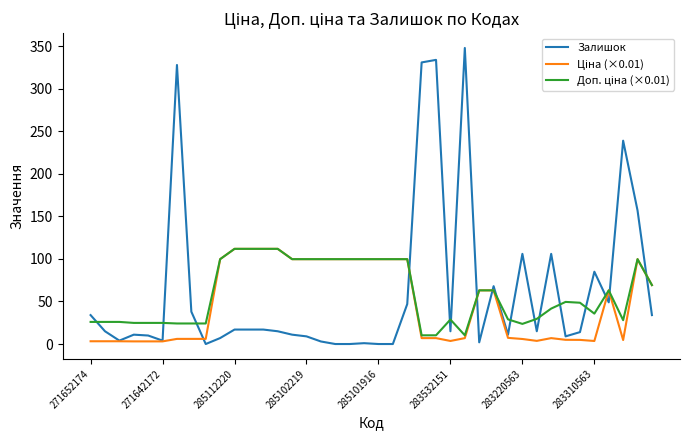

What is the maximum value for Залишок?

348.0